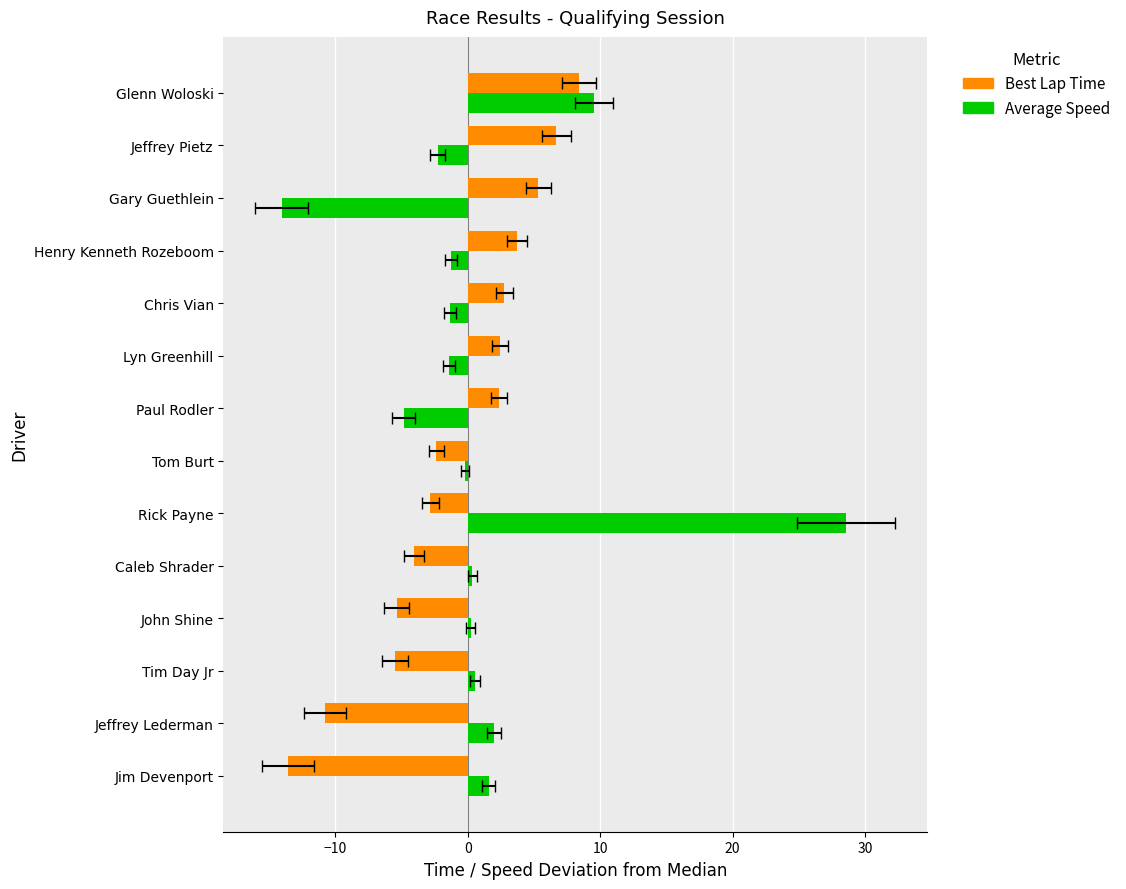

At how many categories does at least one series exceed -3?

14